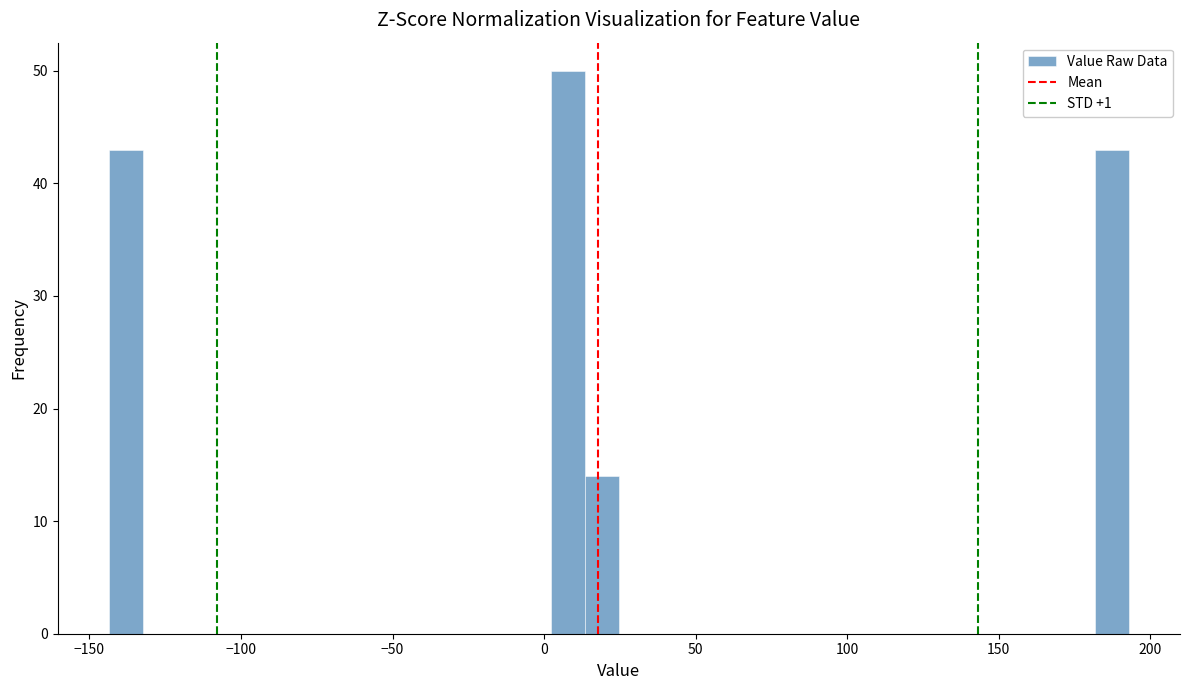

Read against the x-axis, roughly where is the centre of the tallest bar?

10